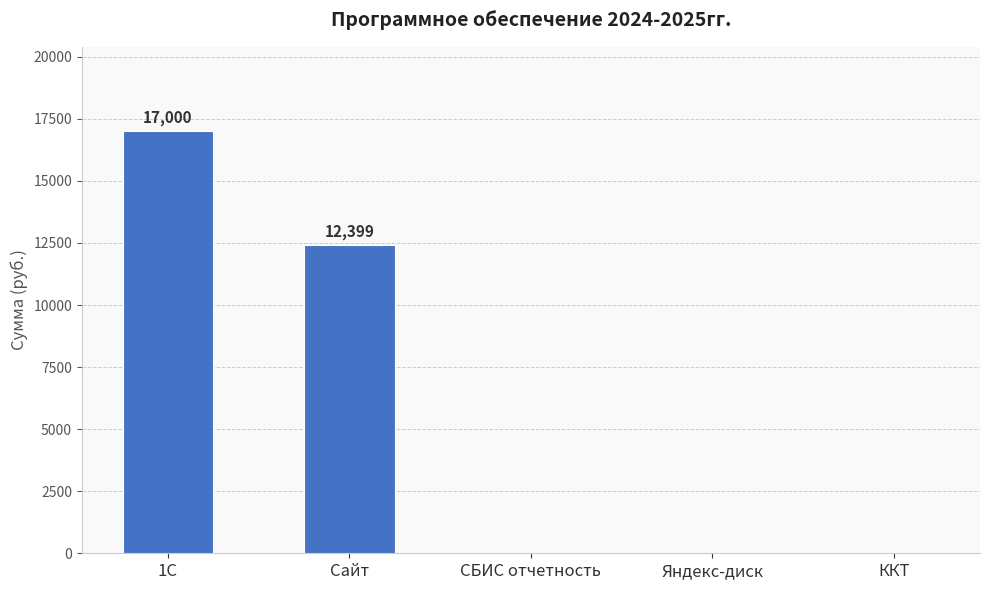

Reading left to right, extract all data points from this chart.

1С=17000	Сайт=12399	СБИС отчетность=0	Яндекс-диск=0	ККТ=0